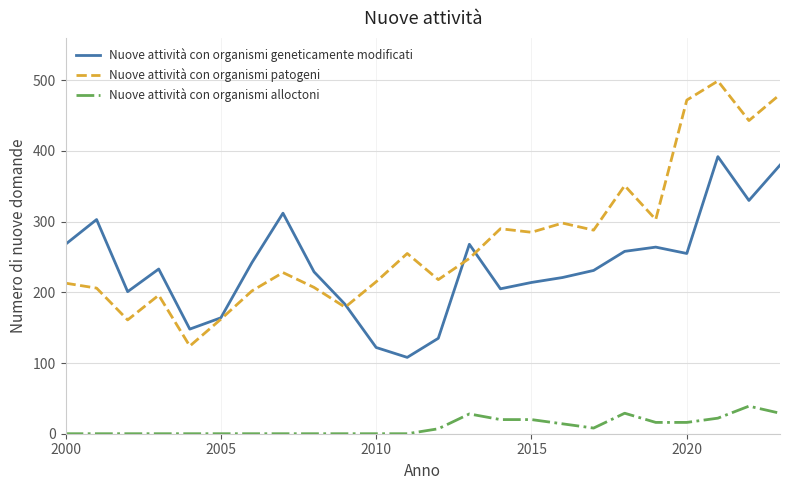

Rank the series by their maximum value, from lowest to highest.

Nuove attività con organismi alloctoni, Nuove attività con organismi geneticamente modificati, Nuove attività con organismi patogeni